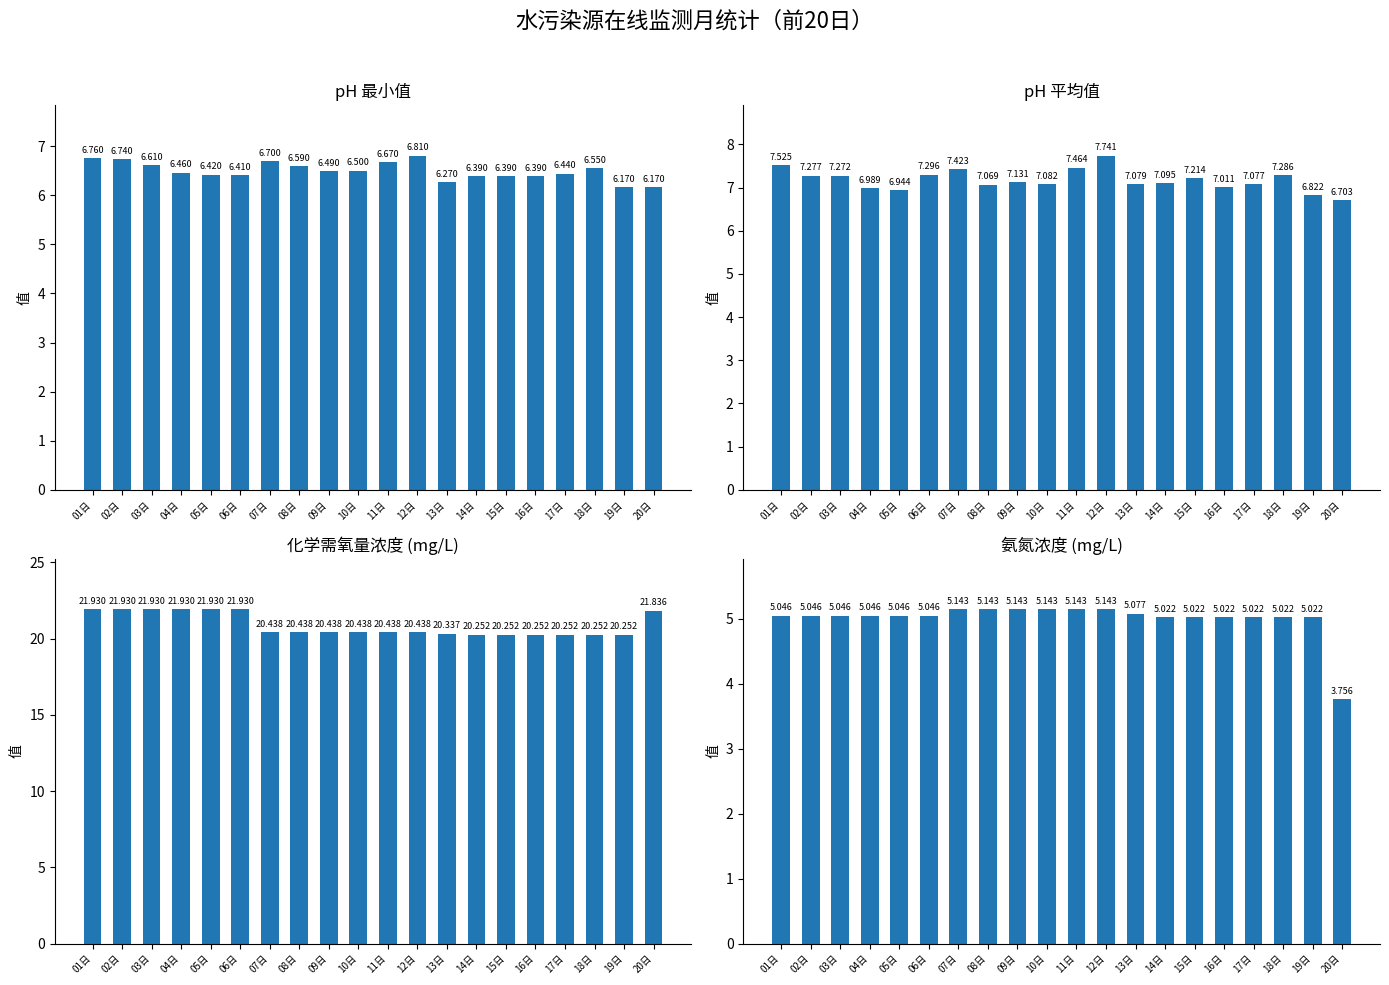

Reading left to right, extract all data points from this chart.

pH最小值: 01日=6.8	02日=6.7	03日=6.6	04日=6.5	05日=6.4	06日=6.4	07日=6.7	08日=6.6	09日=6.5	10日=6.5	11日=6.7	12日=6.8	13日=6.3	14日=6.4	15日=6.4	16日=6.4	17日=6.4	18日=6.5	19日=6.2	20日=6.2
pH平均值: 01日=7.5	02日=7.3	03日=7.3	04日=7.0	05日=6.9	06日=7.3	07日=7.4	08日=7.1	09日=7.1	10日=7.1	11日=7.5	12日=7.7	13日=7.1	14日=7.1	15日=7.2	16日=7.0	17日=7.1	18日=7.3	19日=6.8	20日=6.7
化学需氧量浓度: 01日=21.9	02日=21.9	03日=21.9	04日=21.9	05日=21.9	06日=21.9	07日=20.4	08日=20.4	09日=20.4	10日=20.4	11日=20.4	12日=20.4	13日=20.3	14日=20.3	15日=20.3	16日=20.3	17日=20.3	18日=20.3	19日=20.3	20日=21.8
氨氮浓度: 01日=5.0	02日=5.0	03日=5.0	04日=5.0	05日=5.0	06日=5.0	07日=5.1	08日=5.1	09日=5.1	10日=5.1	11日=5.1	12日=5.1	13日=5.1	14日=5.0	15日=5.0	16日=5.0	17日=5.0	18日=5.0	19日=5.0	20日=3.8